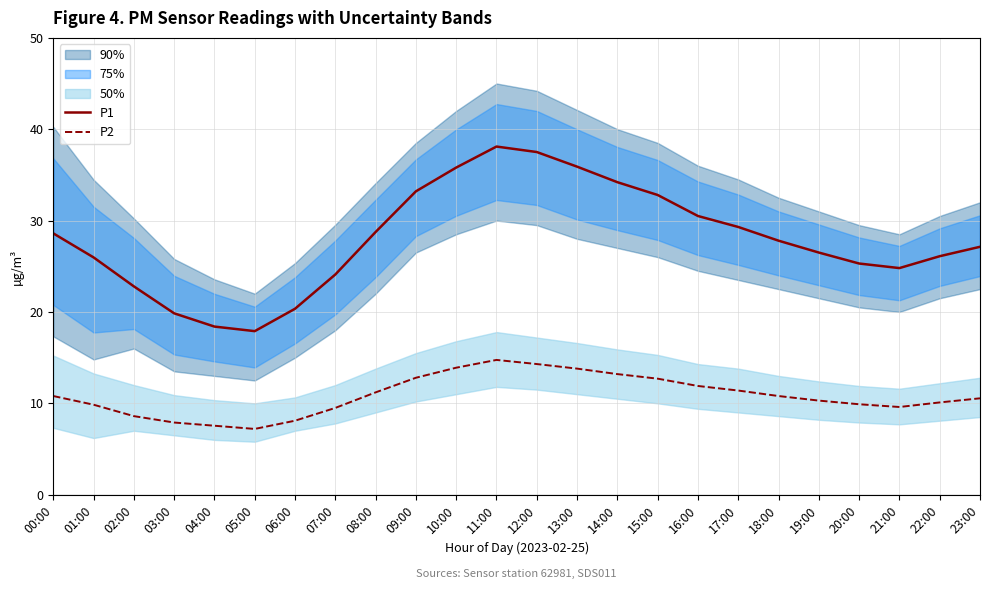

True or false: P2 and P1 intersect in this chart.

False